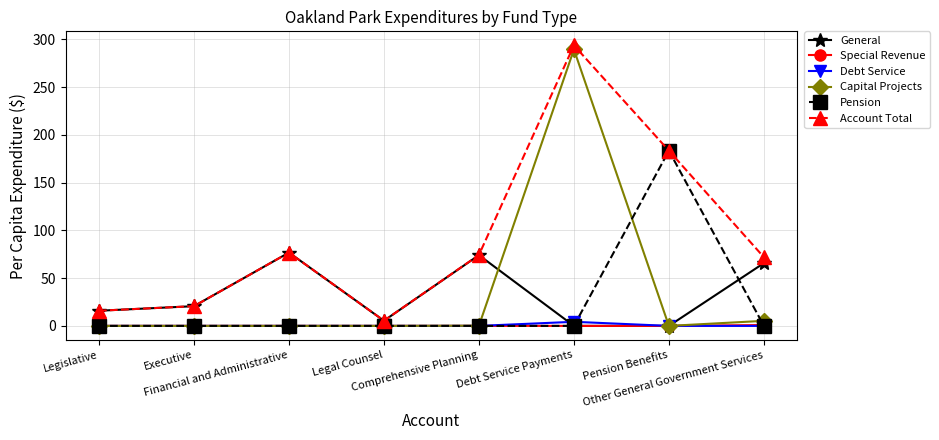

Which series has the largest range (max minus min)?

Capital Projects